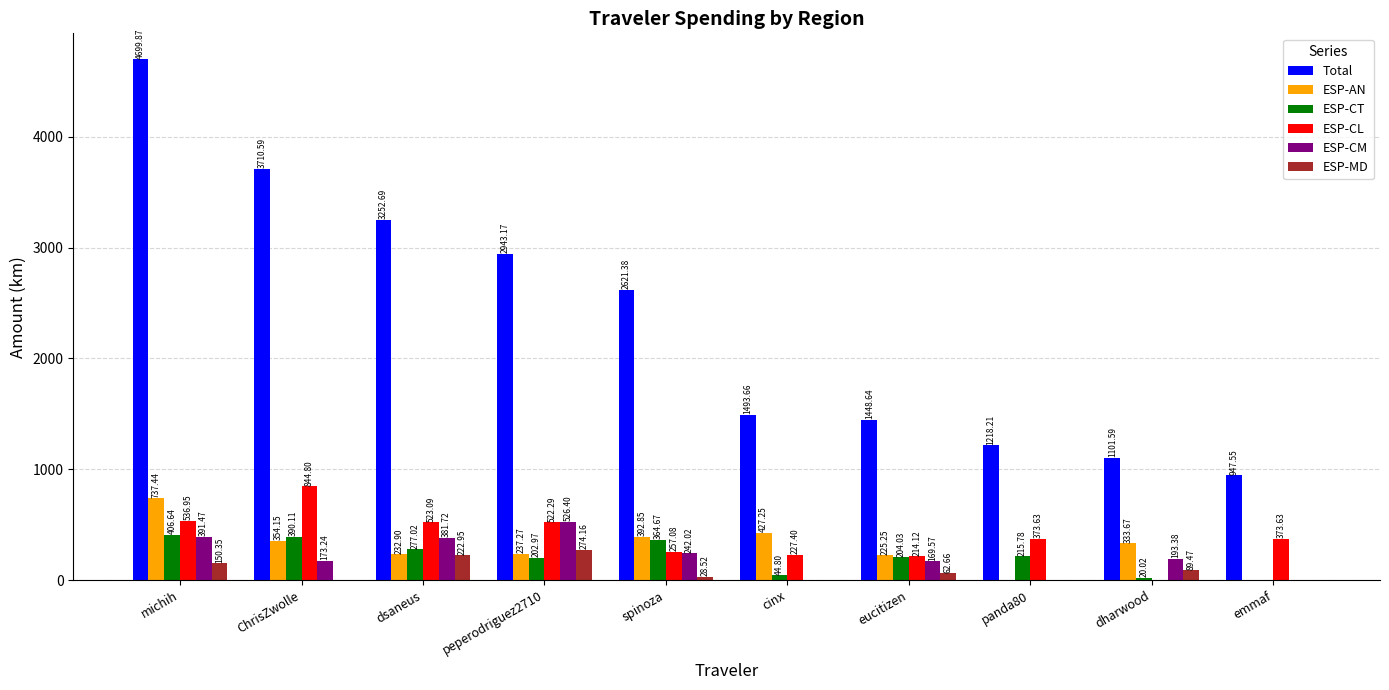

Where does the ESP-CL series first go above 373?

michih